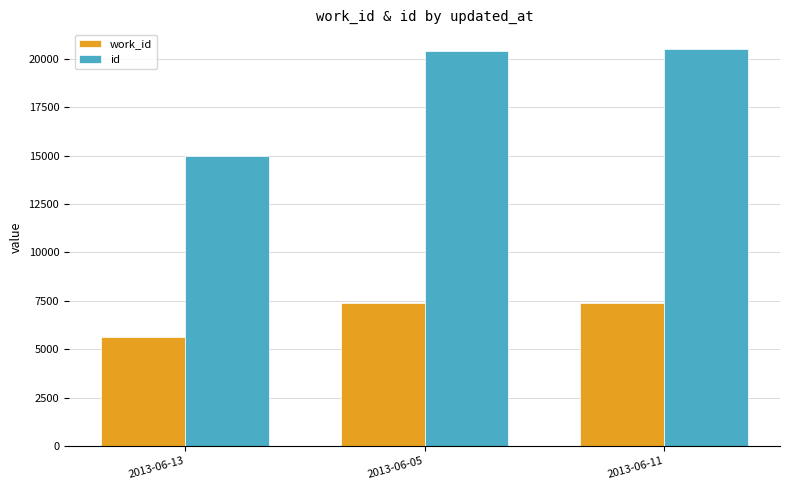

Which label corresponds to the smallest value in the chart?

2013-06-13